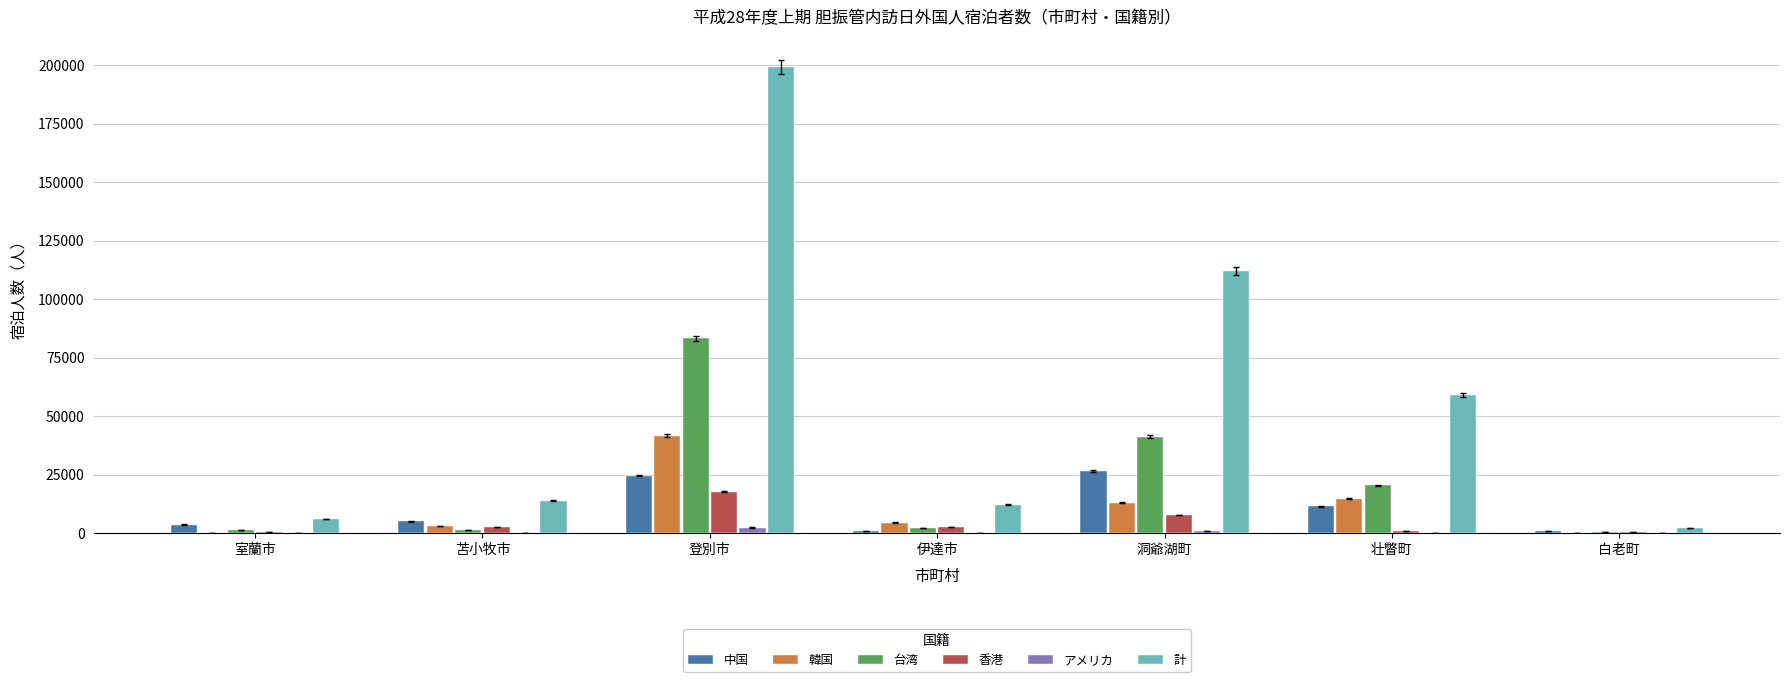

The value of 計 at 苫小牧市 is 4373. True or false?

False